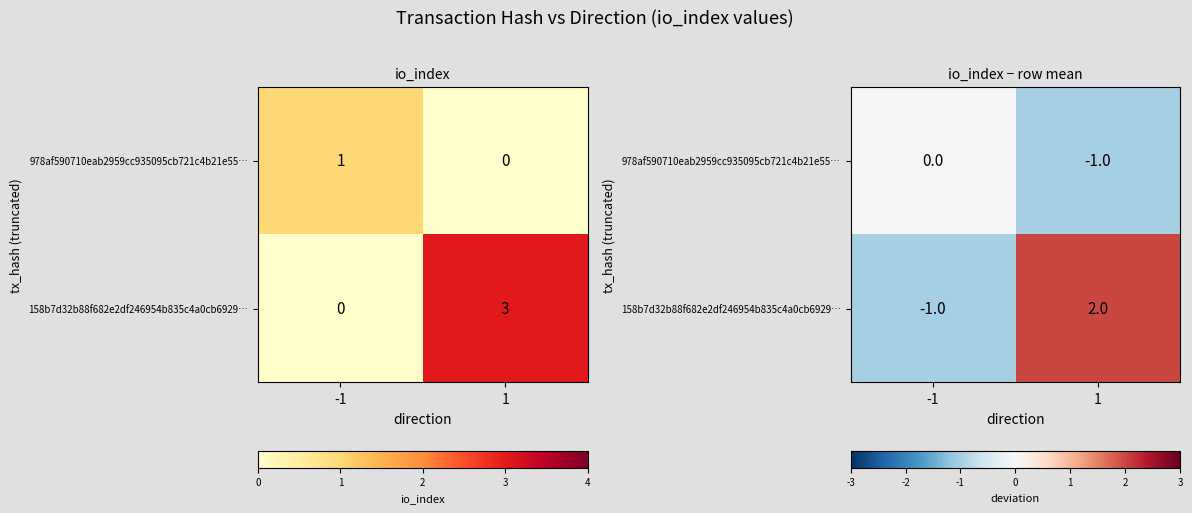

Where is 158b7d32b88f682e2df246954b835c4a0cb6929… nearest to the value 0?

-1